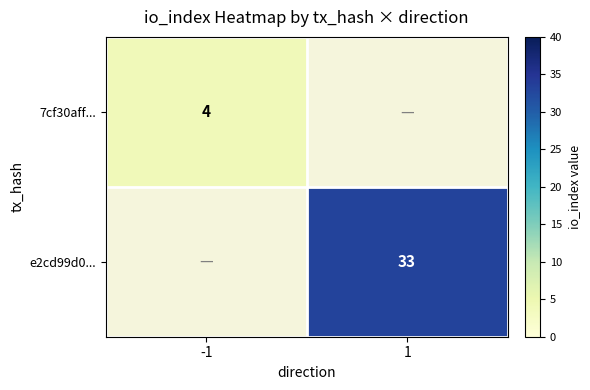

Is the value of 7cf30aff... at -1 greater than the value of e2cd99d0... at 1?

No